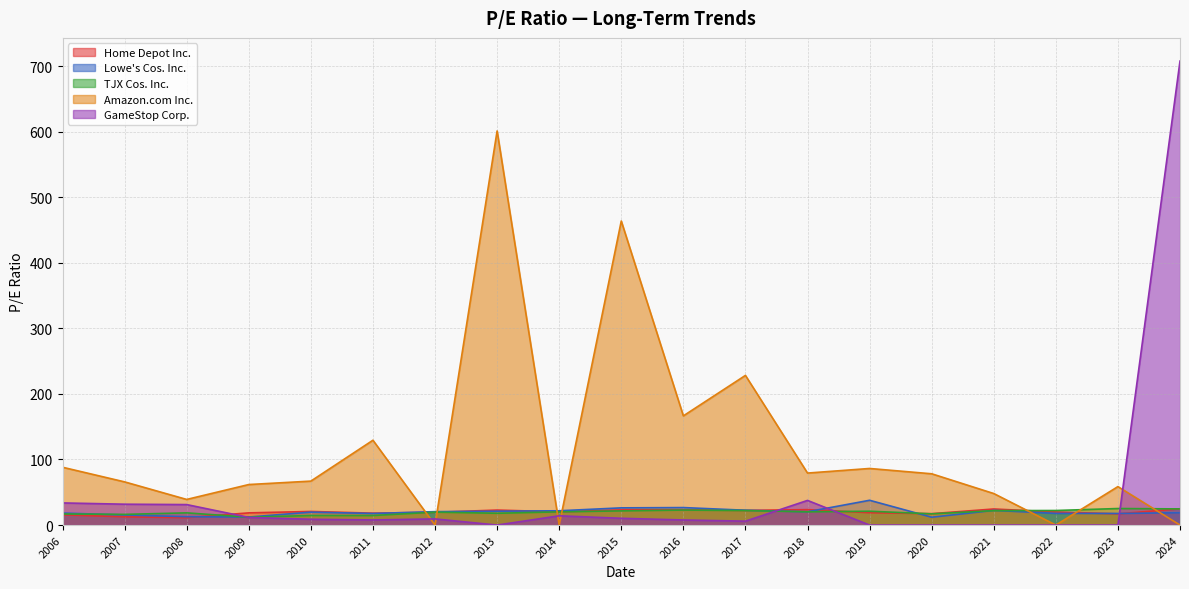

What is the sum of all Amazon.com Inc. values?

2261.4